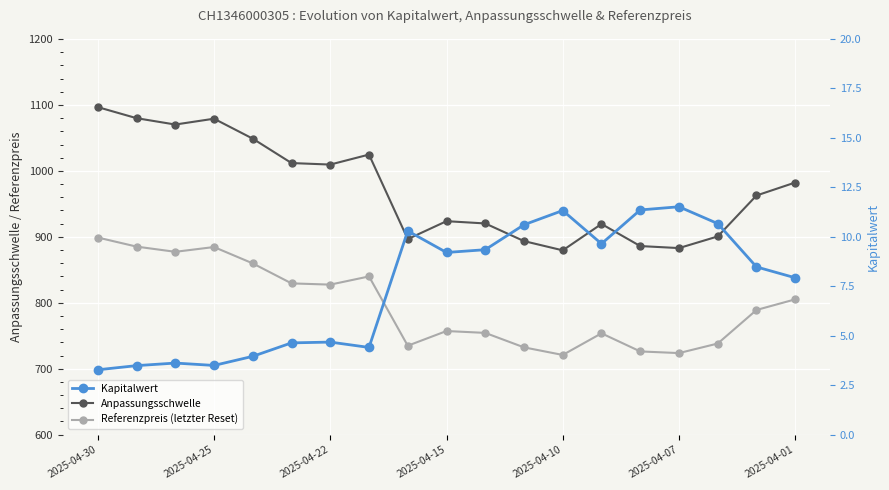

Is it true that Anpassungsschwelle equals 920.3 at 10?

True